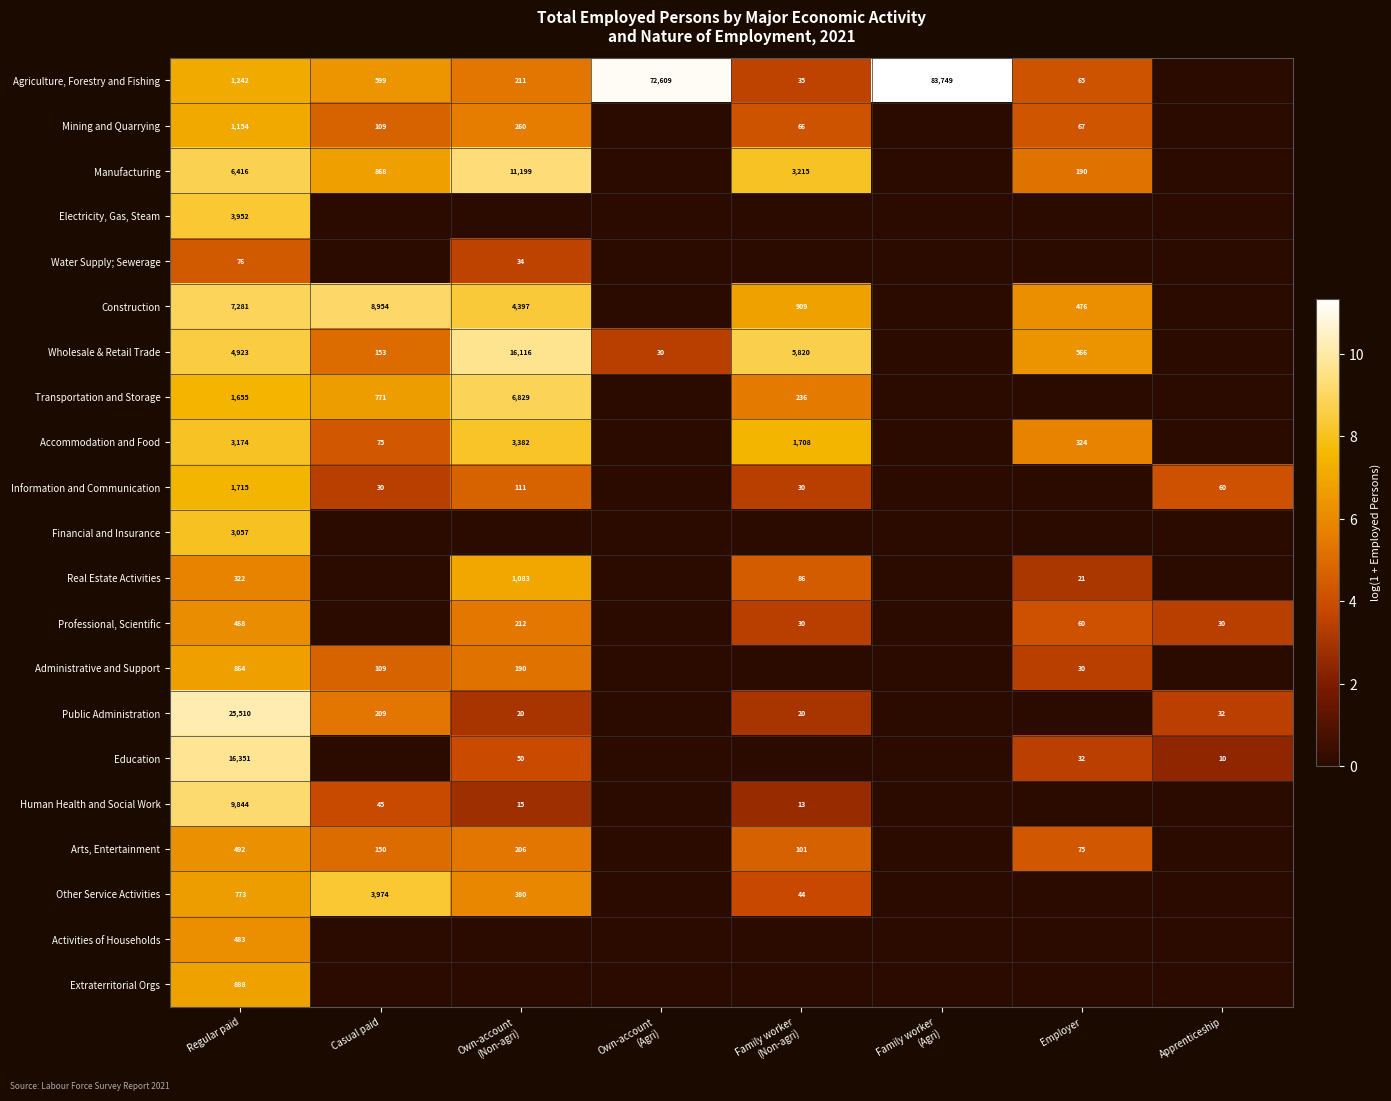

What is the spread (max minus min) of values at Regular paid?

25434